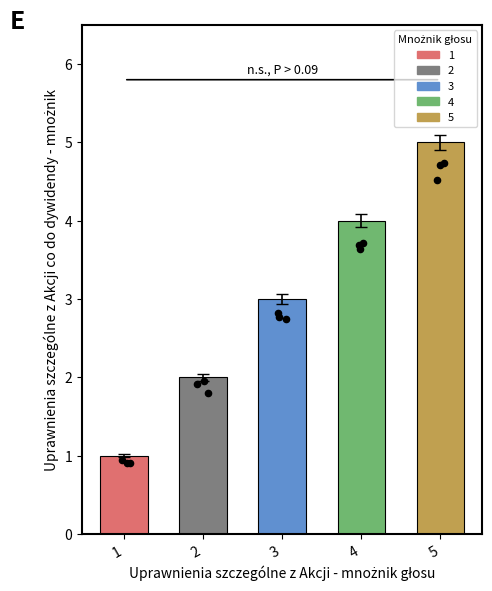

Between 2 and 3, which is larger?

3